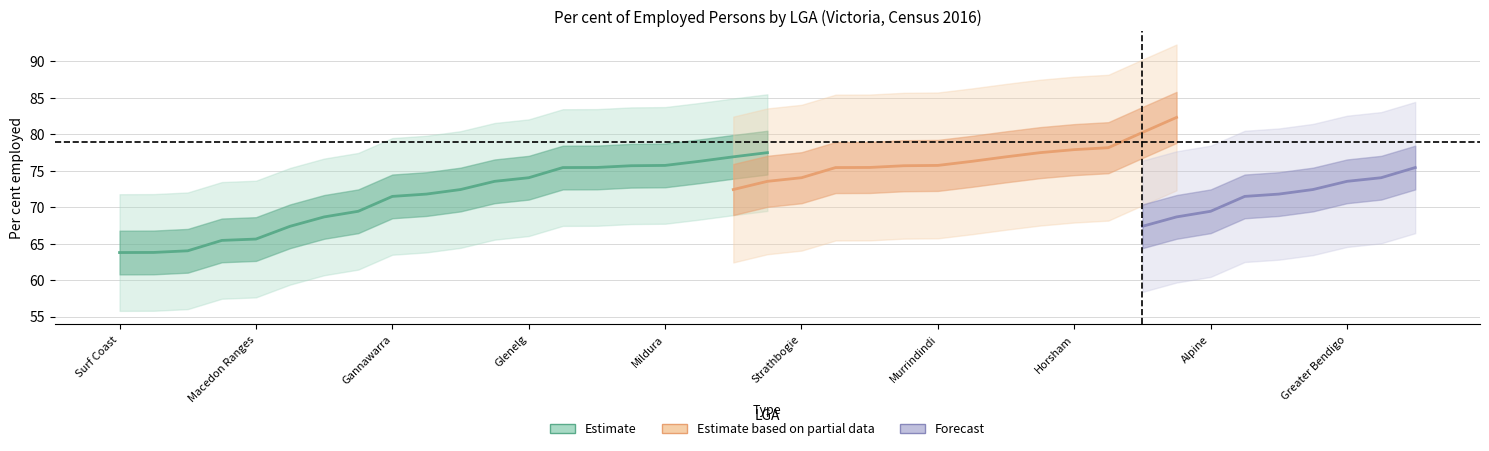

Is it true that Estimate based on partial data equals 25.9 at Campaspe?

False